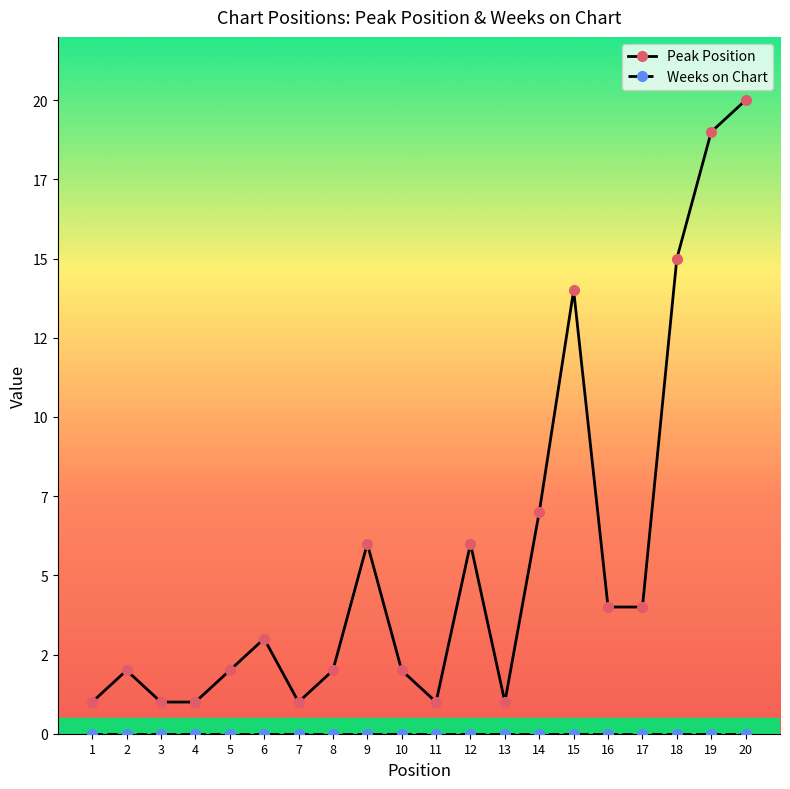

Between 4 and 11, which is larger?

4